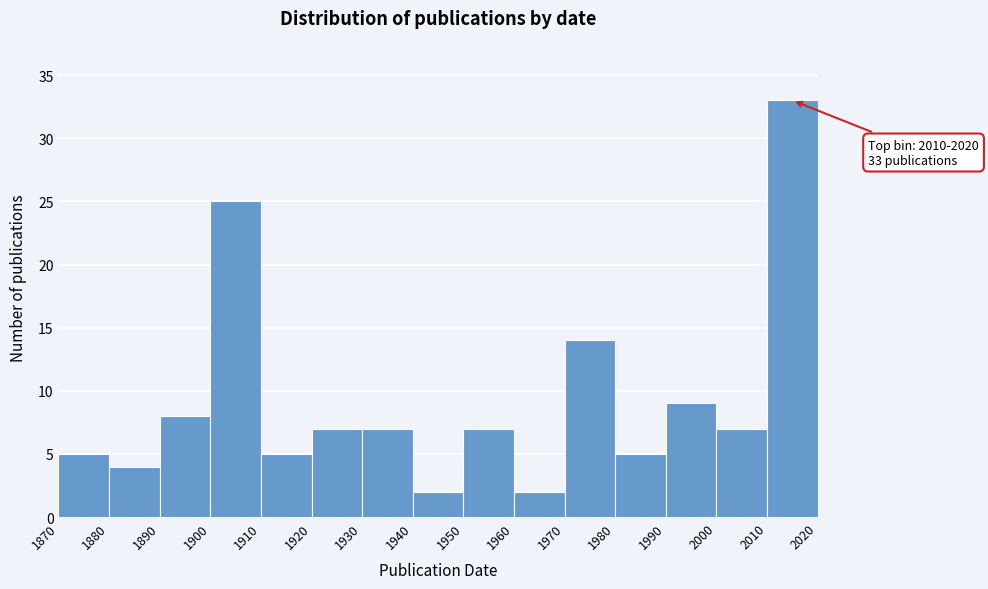

Which range on the x-axis has the tallest bar?

2010 to 2020